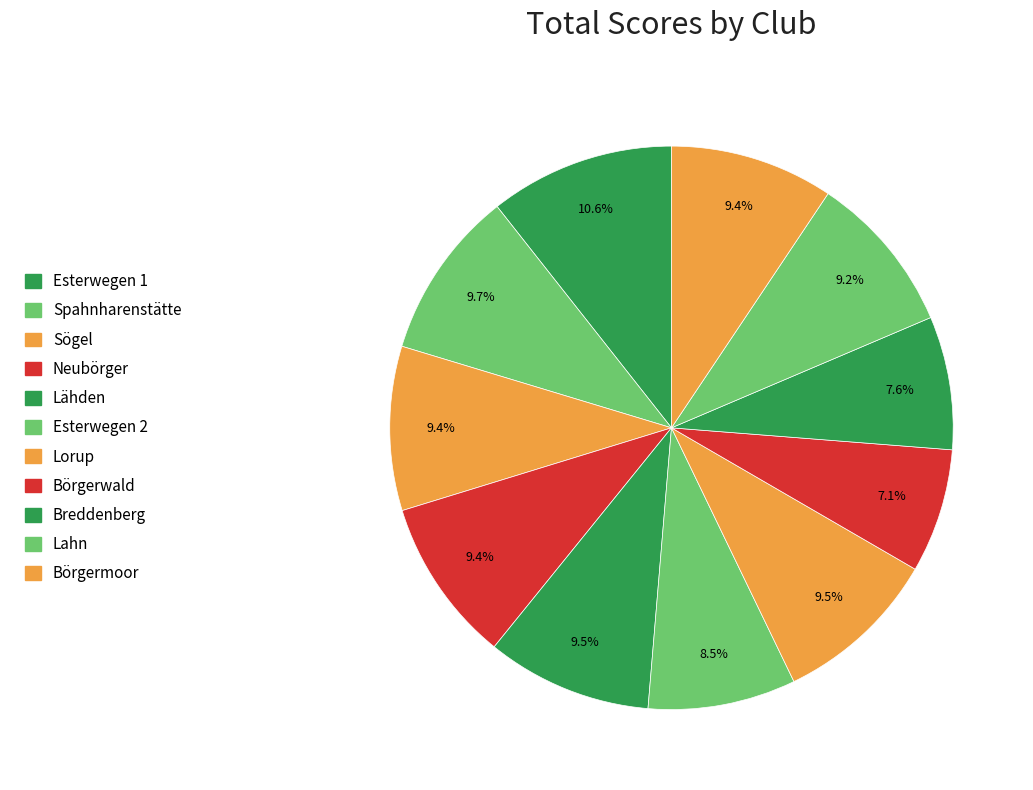

How many slices are in this pie chart?

11